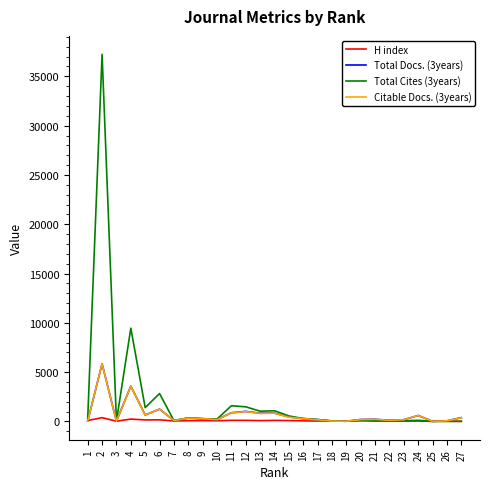

True or false: Total Cites (3years) has a value of 1031 at 13.

True